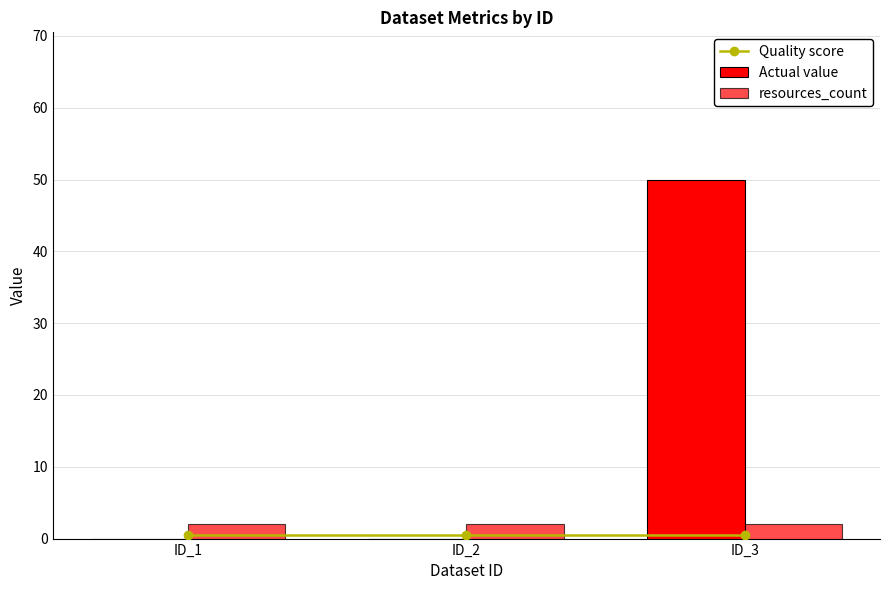

Read the resources_count value at ID_2.

2.0